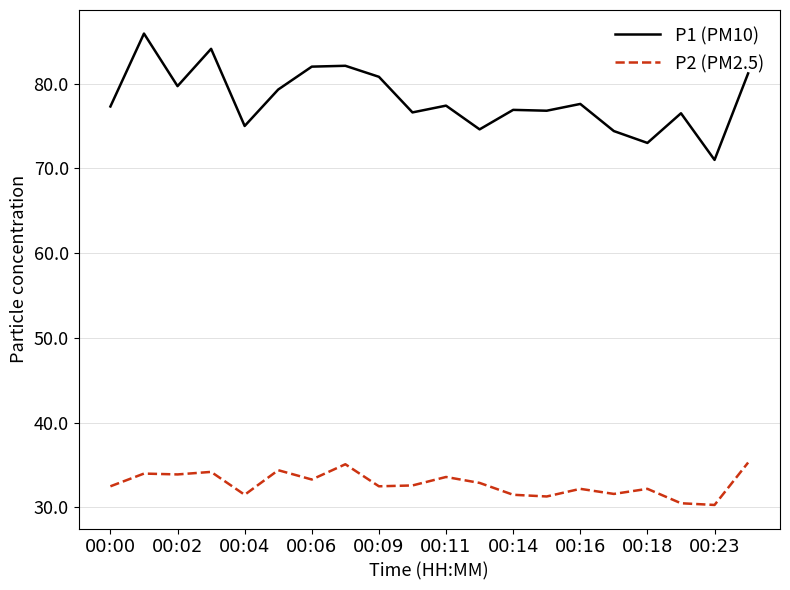

Is this an area chart (filled region under the line)?

No